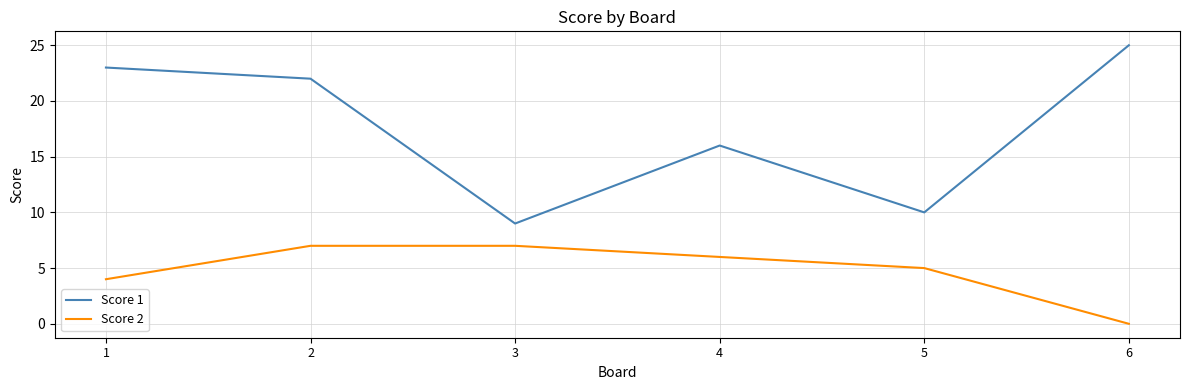

True or false: Score 2 and Score 1 cross at least once.

False